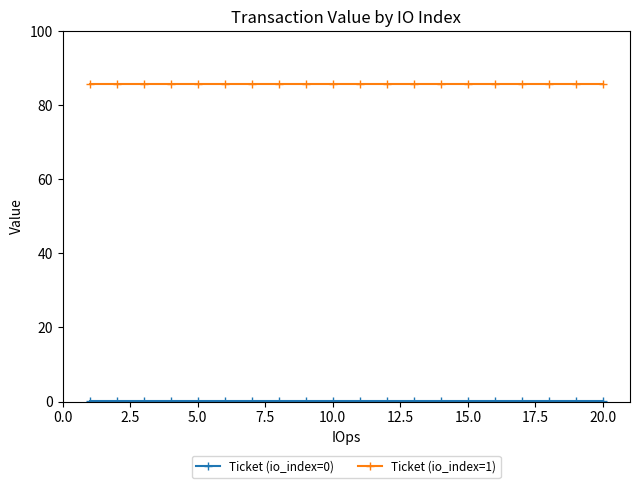

Which series has the largest total across all categories?

Ticket (io_index=1)